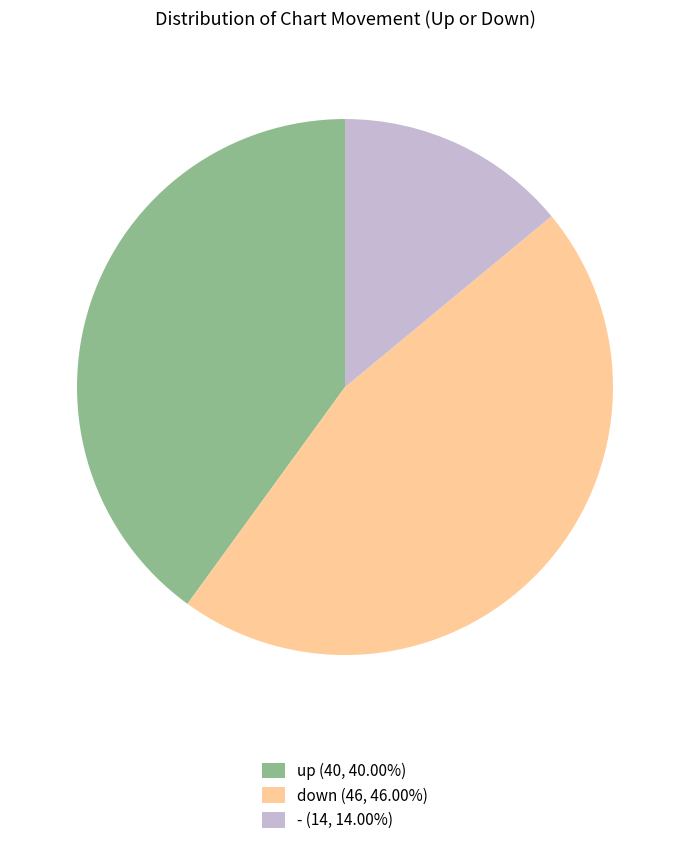

What is the smallest slice in the pie chart?

-